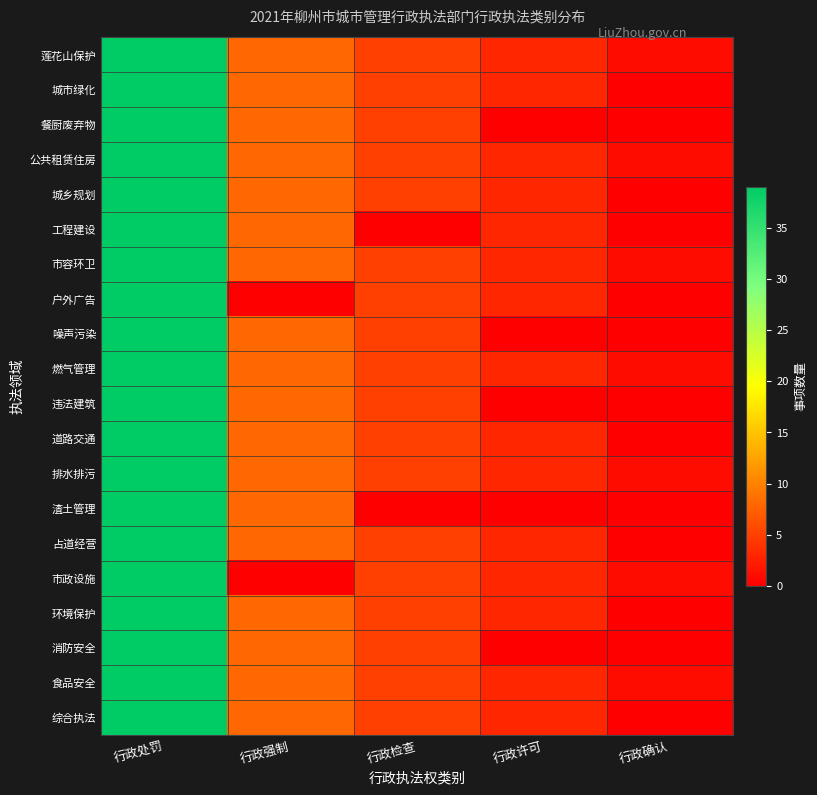

How many data points does each series have?

5